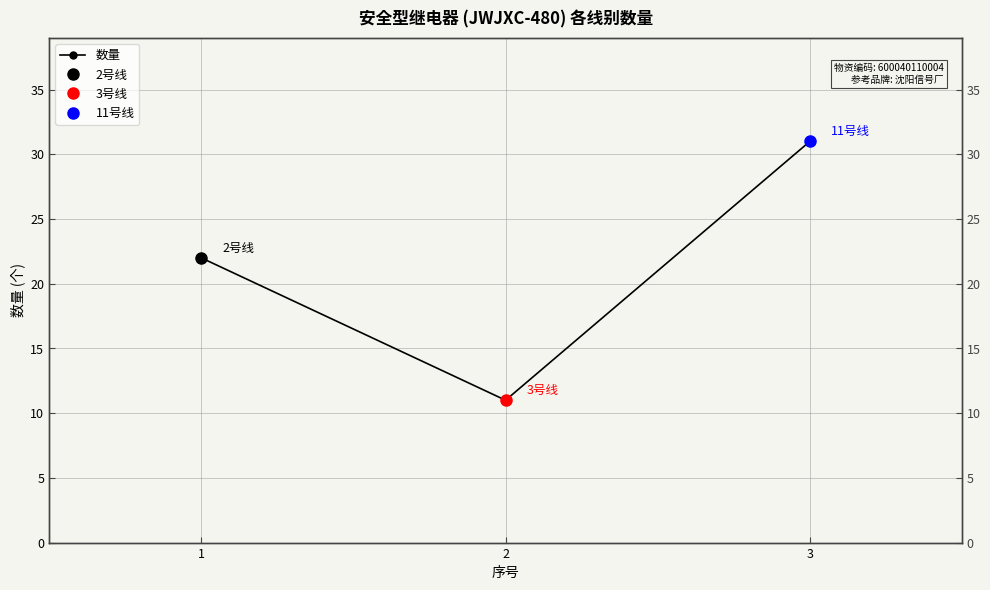

What is the approximate value at 1?

22